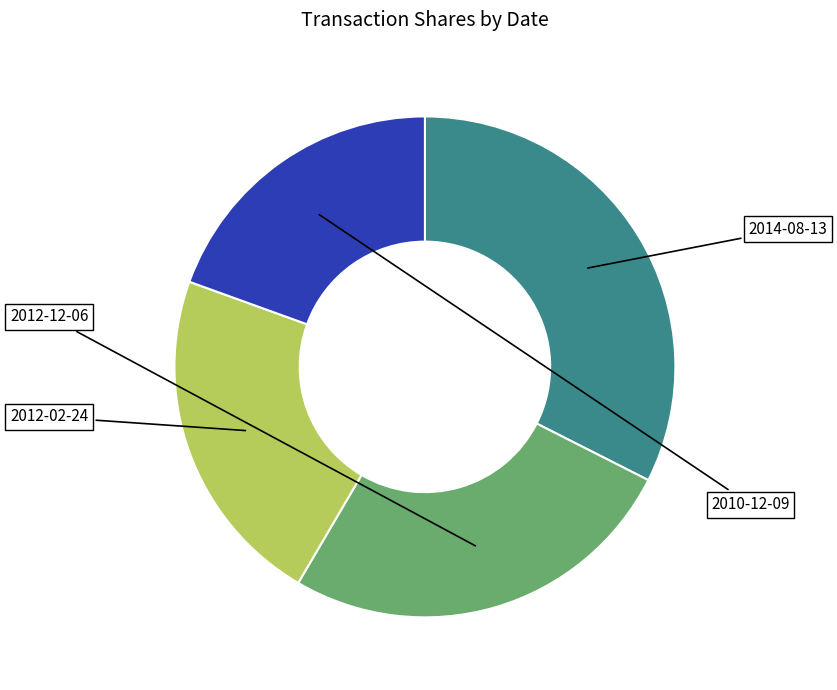

Does any single category account for the majority?

No